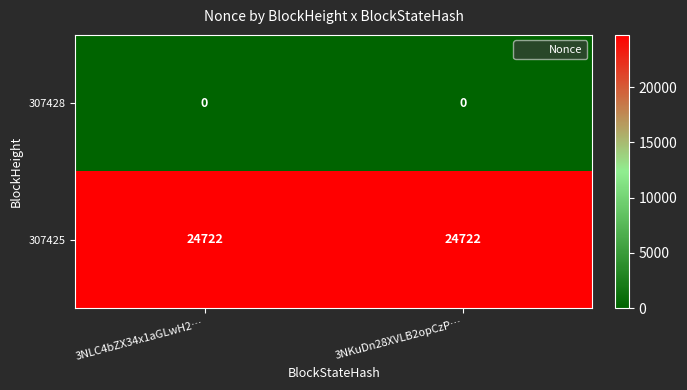

Rank the series by their average value, from lowest to highest.

307428, 307425